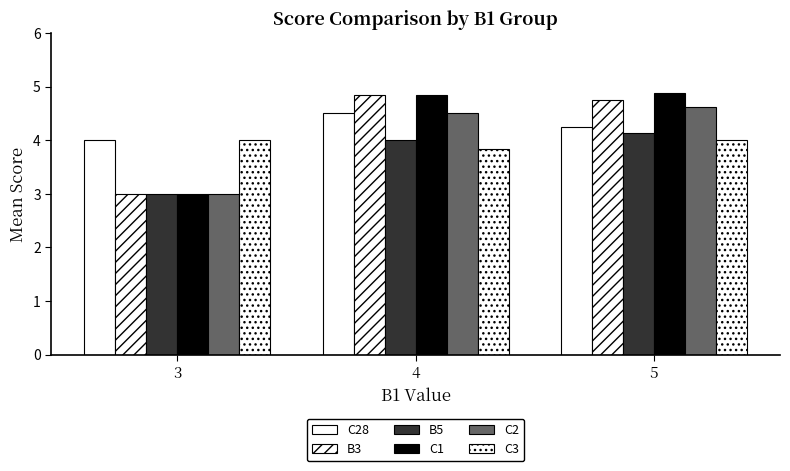

What is the difference between the maximum and minimum values in the B3 series?

1.8